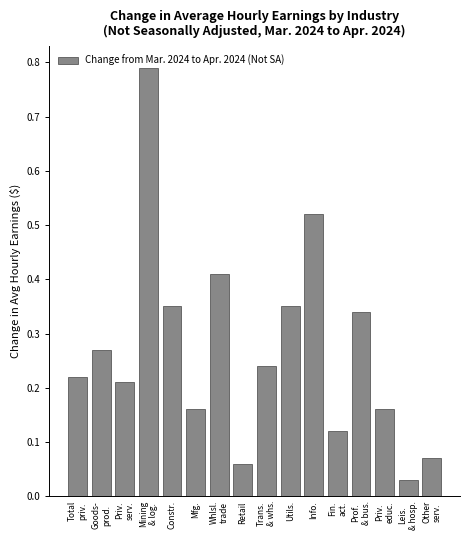

True or false: the data shows 0.1 at Utils..

False